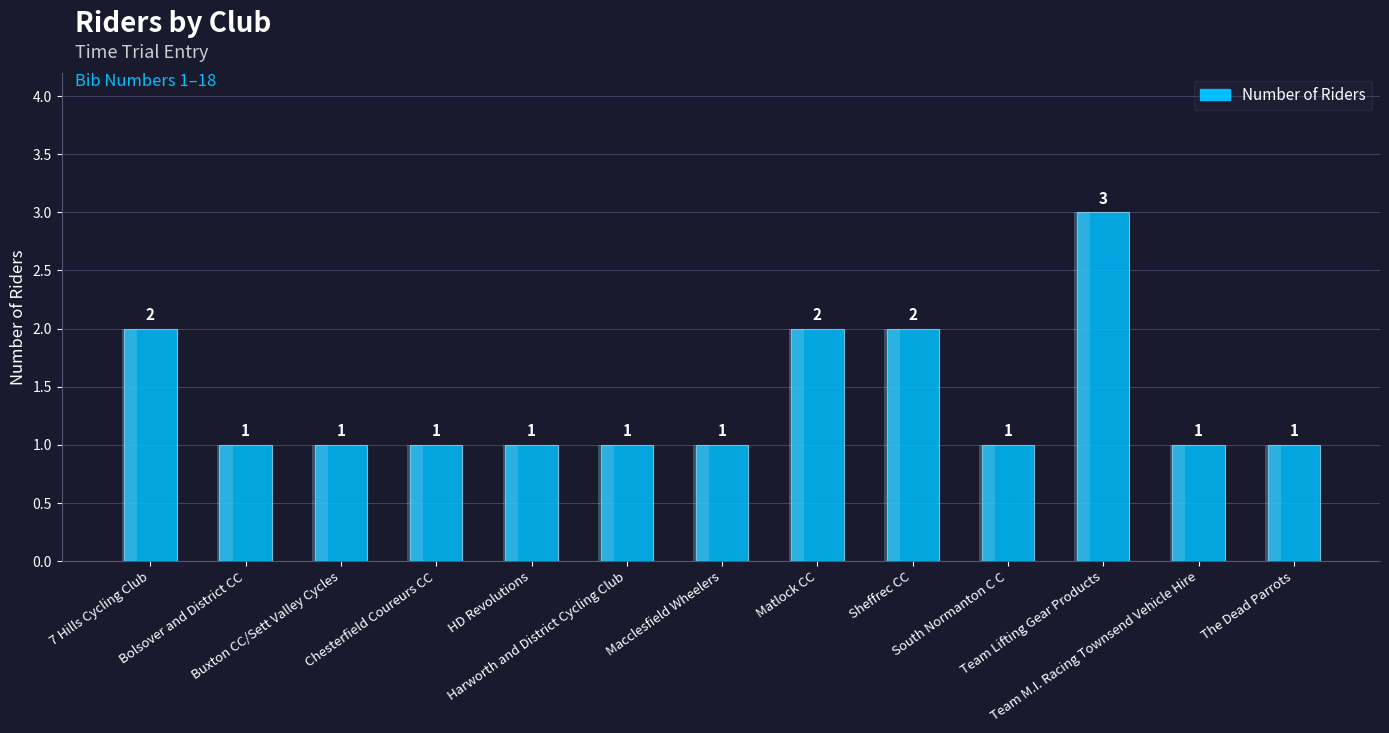

Approximately how many times larger is the value at Buxton CC/Sett Valley Cycles compared to Macclesfield Wheelers?

1.0